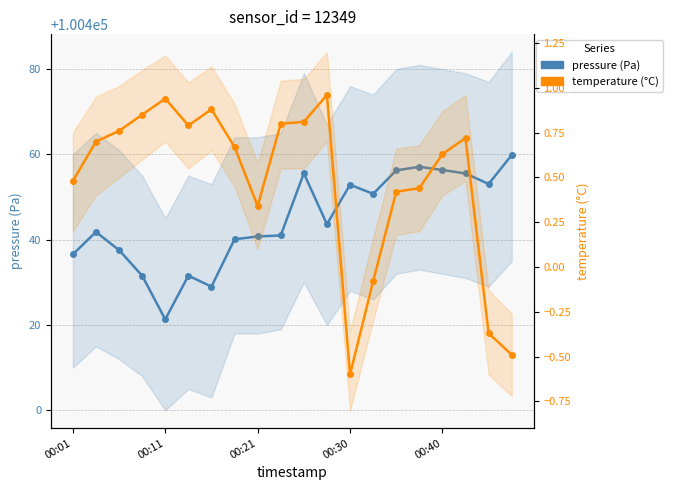

Between 00:21 and 00:30, which series saw the biggest shift?

pressure